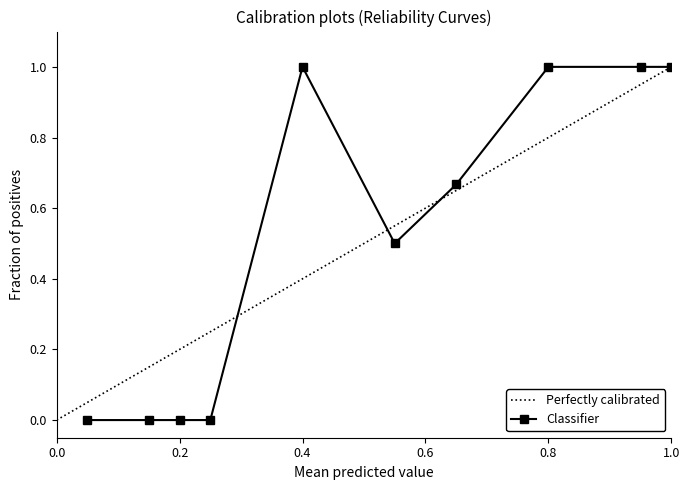

How many distinct data groups are displayed?

1